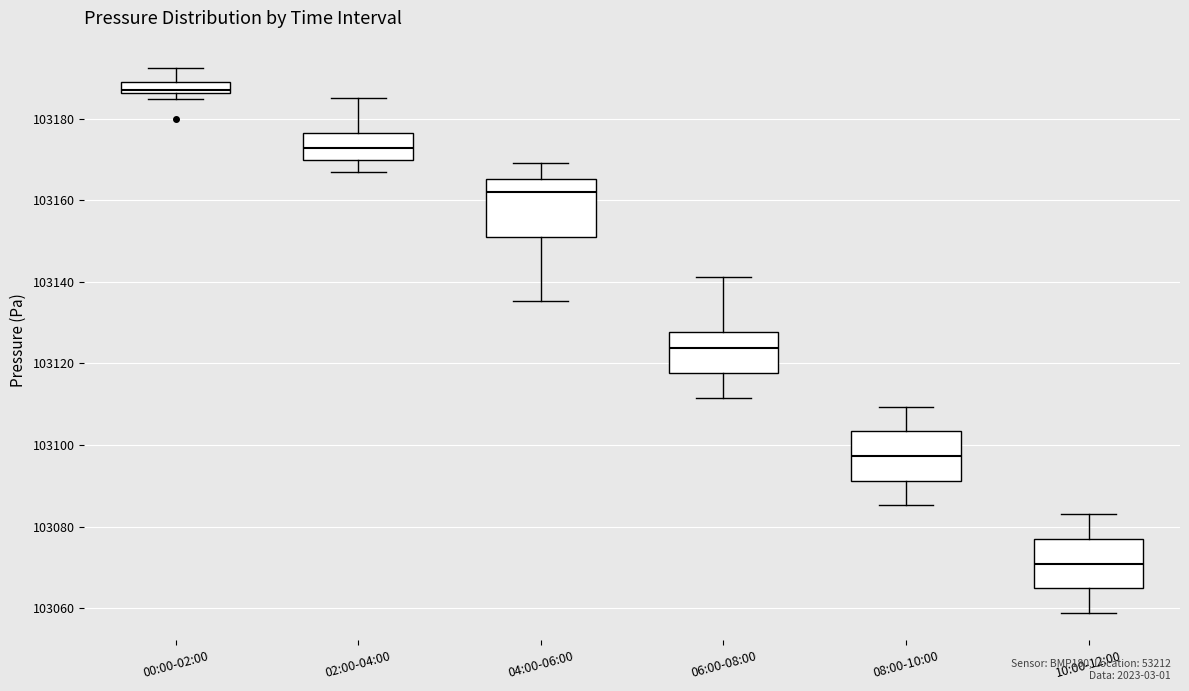

Which box has the lowest median line?

10:00-12:00